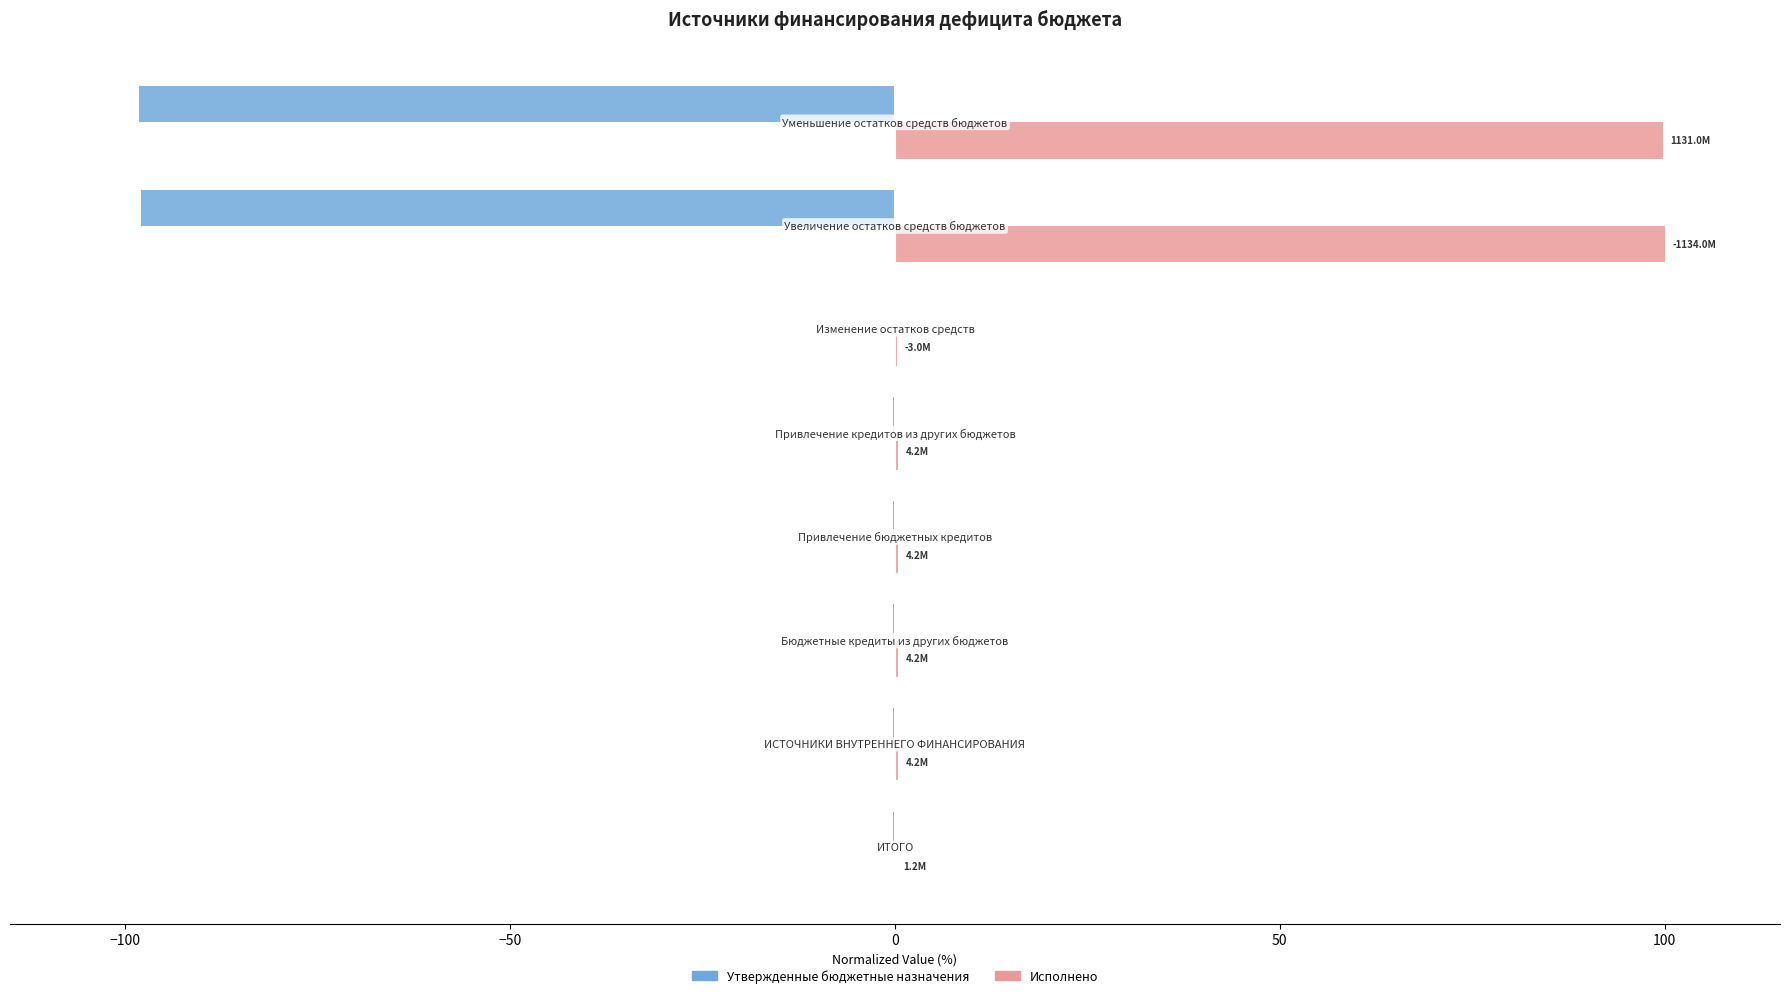

What are all the series names shown in the legend?

Утвержденные бюджетные назначения, Исполнено